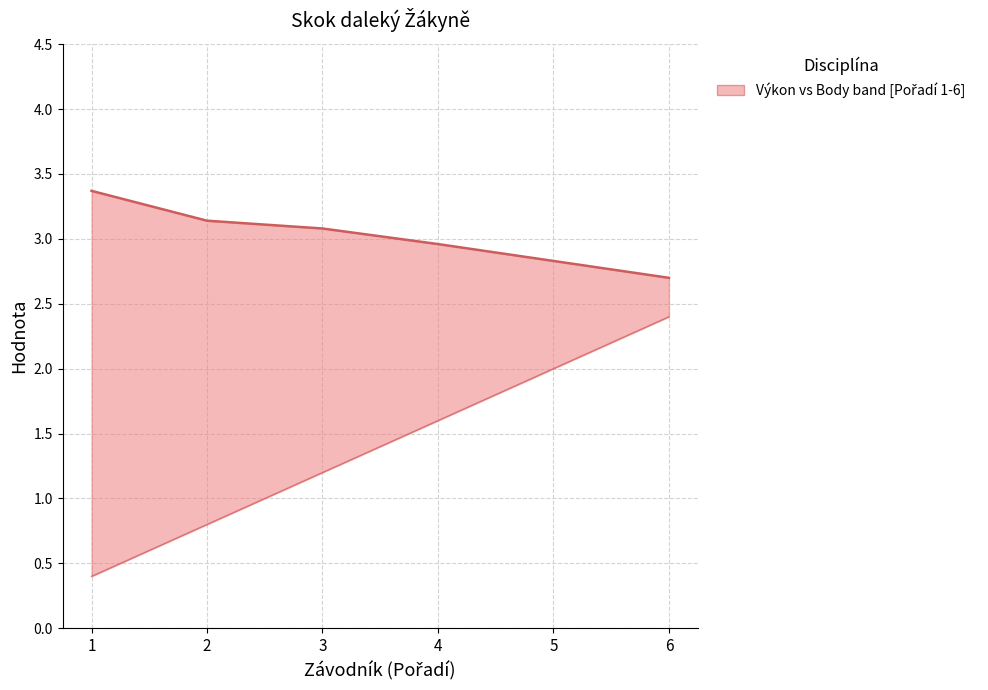

What is the value of the Výkon (performance) point at the 6th from the left?

2.7